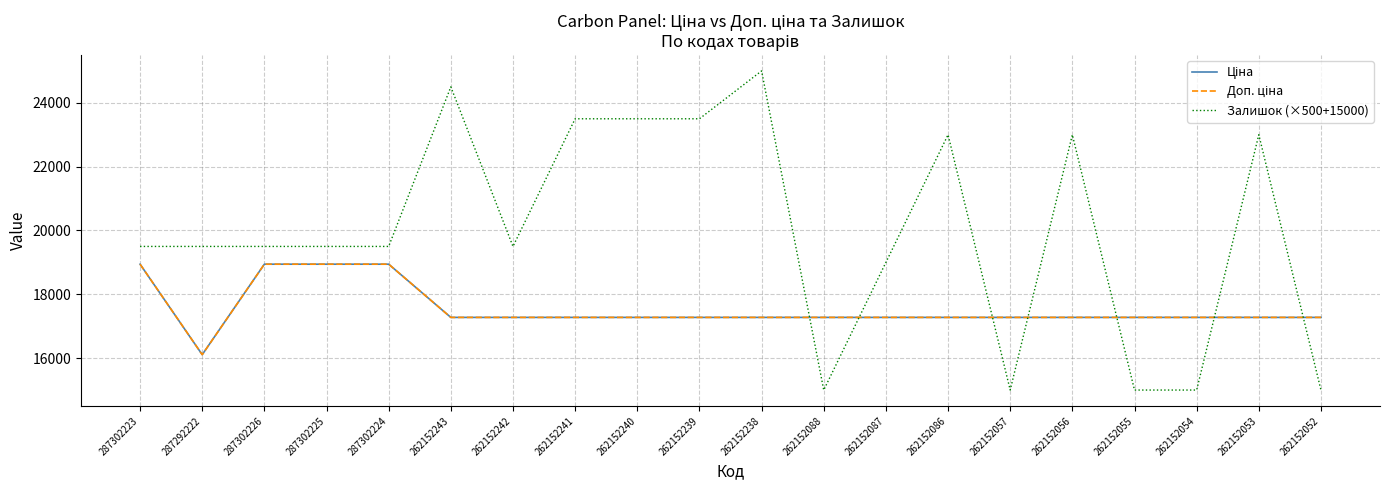

Does the chart have visible grid lines?

Yes